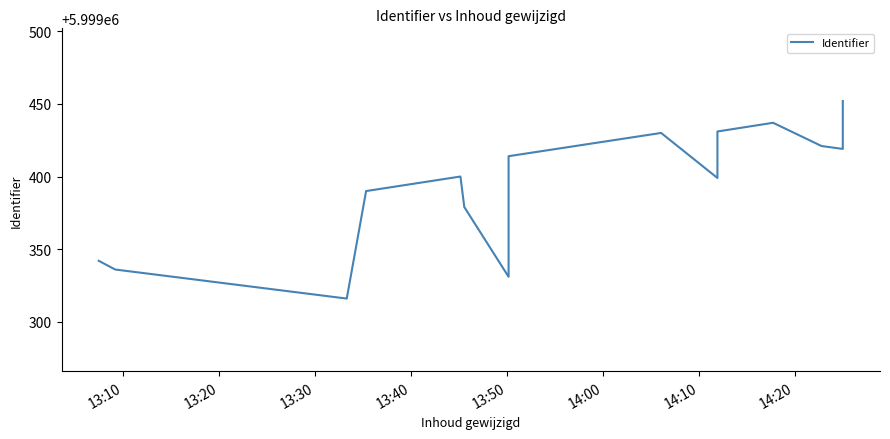

The value at 13 is 3305929. True or false?

False